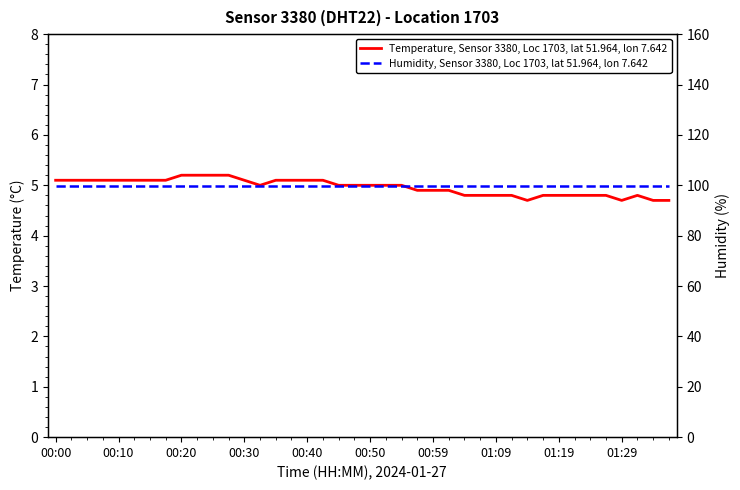

Where is Humidity, Sensor 3380, Loc 1703, lat 51.964, lon 7.642 nearest to the value 4?

00:00